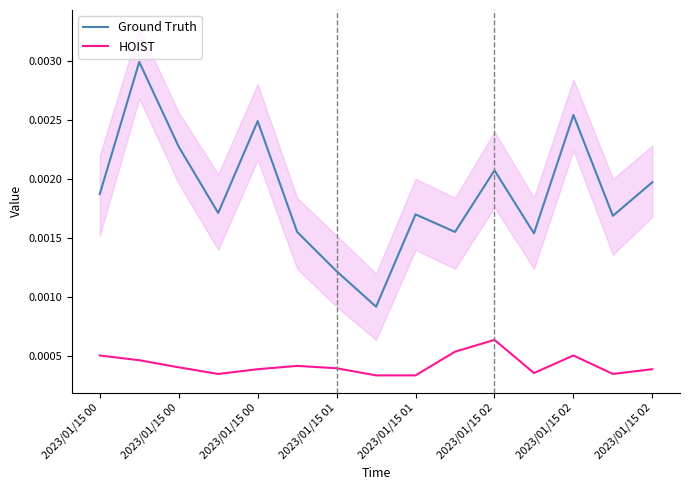

True or false: HOIST and Ground Truth intersect in this chart.

False